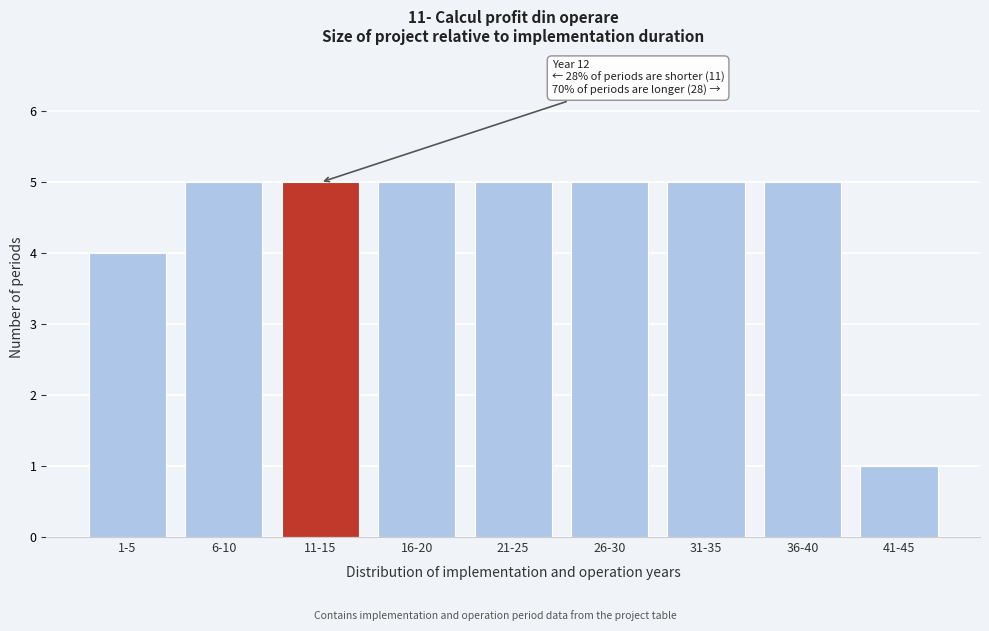

Reading right to left, list all the values displayed in this chart.

1	5	5	5	5	5	5	5	4